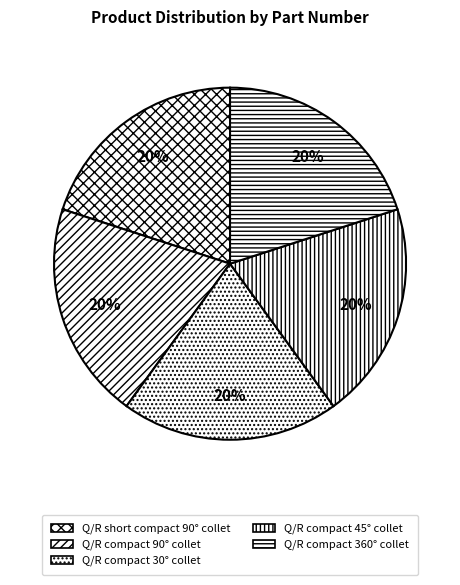

Approximately how many times larger is the value at Q/R compact 30° collet compared to Q/R short compact 90° collet?

1.0